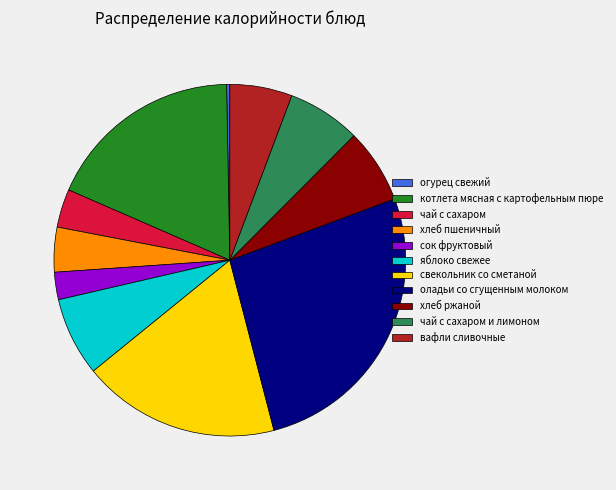

Which slice is the smallest?

огурец свежий